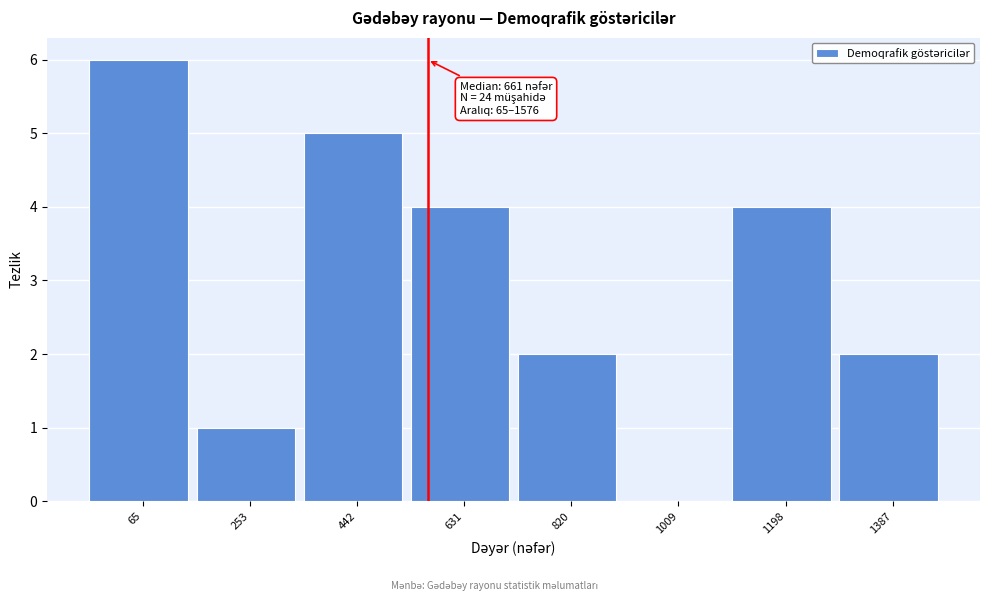

Reading left to right, what are all the values shown in this chart?

65=6	253=1	442=5	631=4	820=2	1009=0	1198=4	1387=2